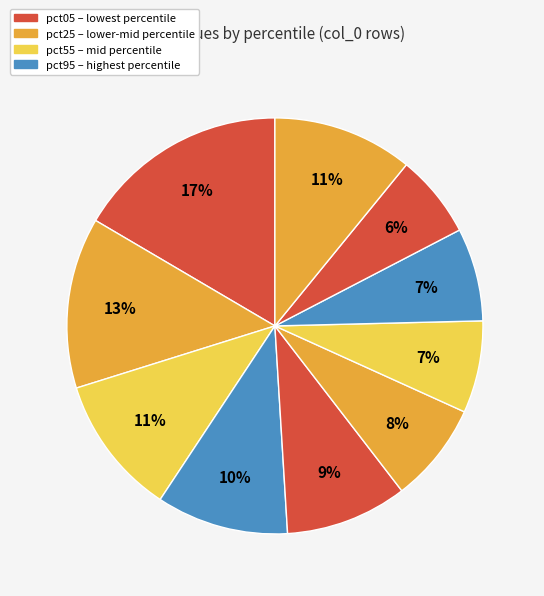

How many segments does this pie chart have?

10